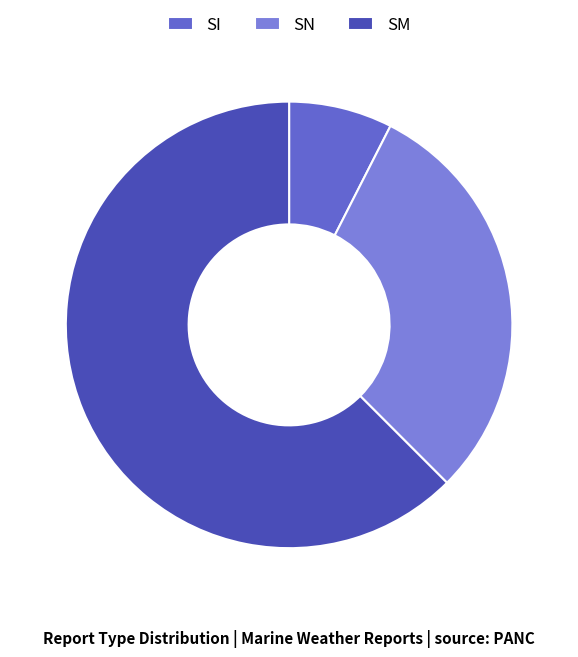

Count the number of slices in the pie.

3